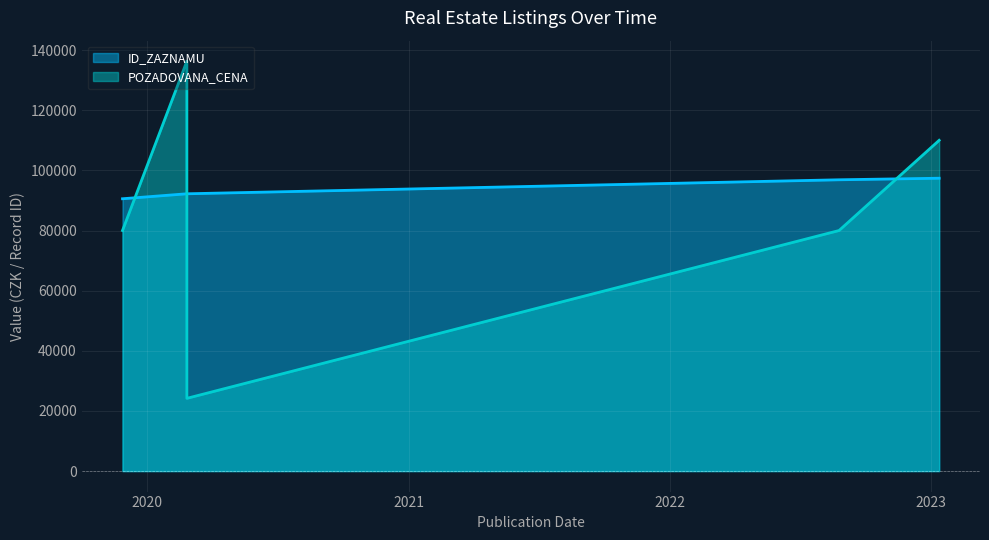

At which label is ID_ZAZNAMU closest to 93980?

2020-02-26